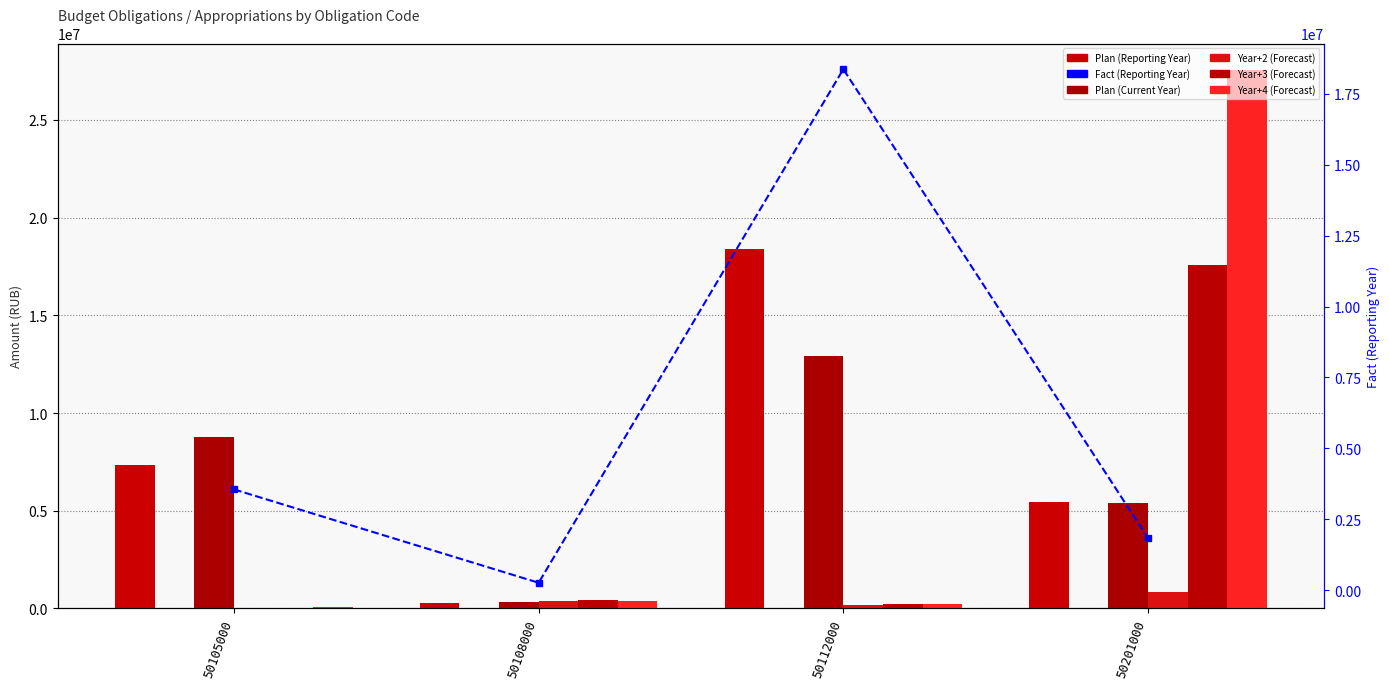

Between 50105000 and 50108000, which is larger?

50105000